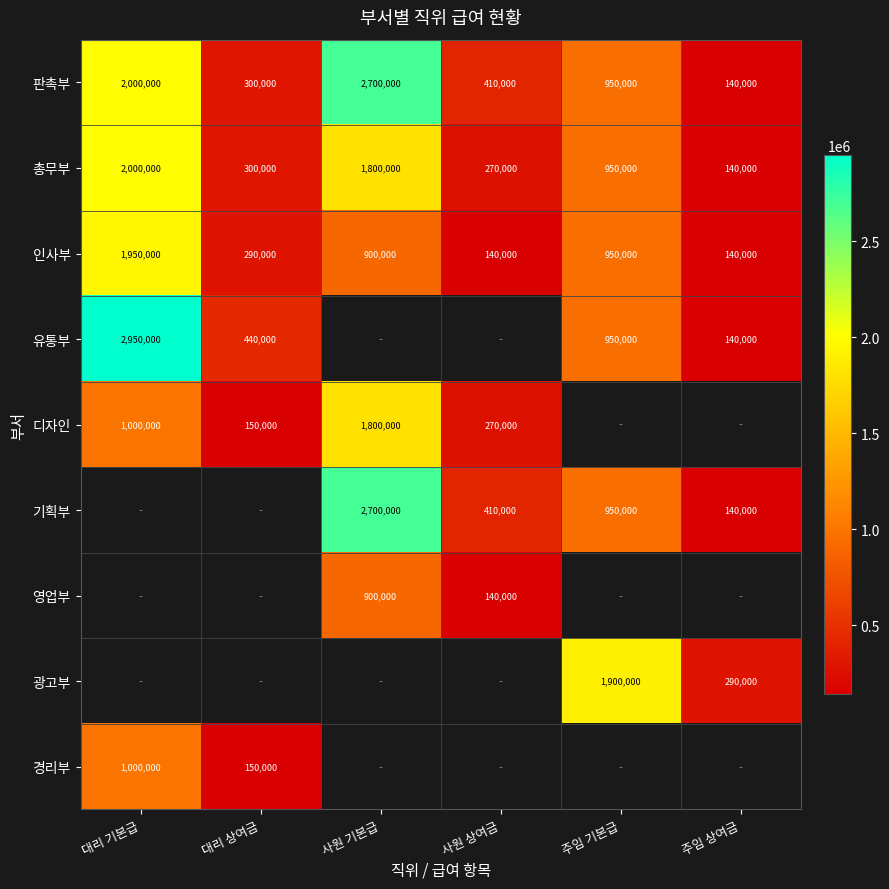

Is the value of 유통부 at 대리 기본급 greater than the value of 인사부 at 주임 상여금?

Yes